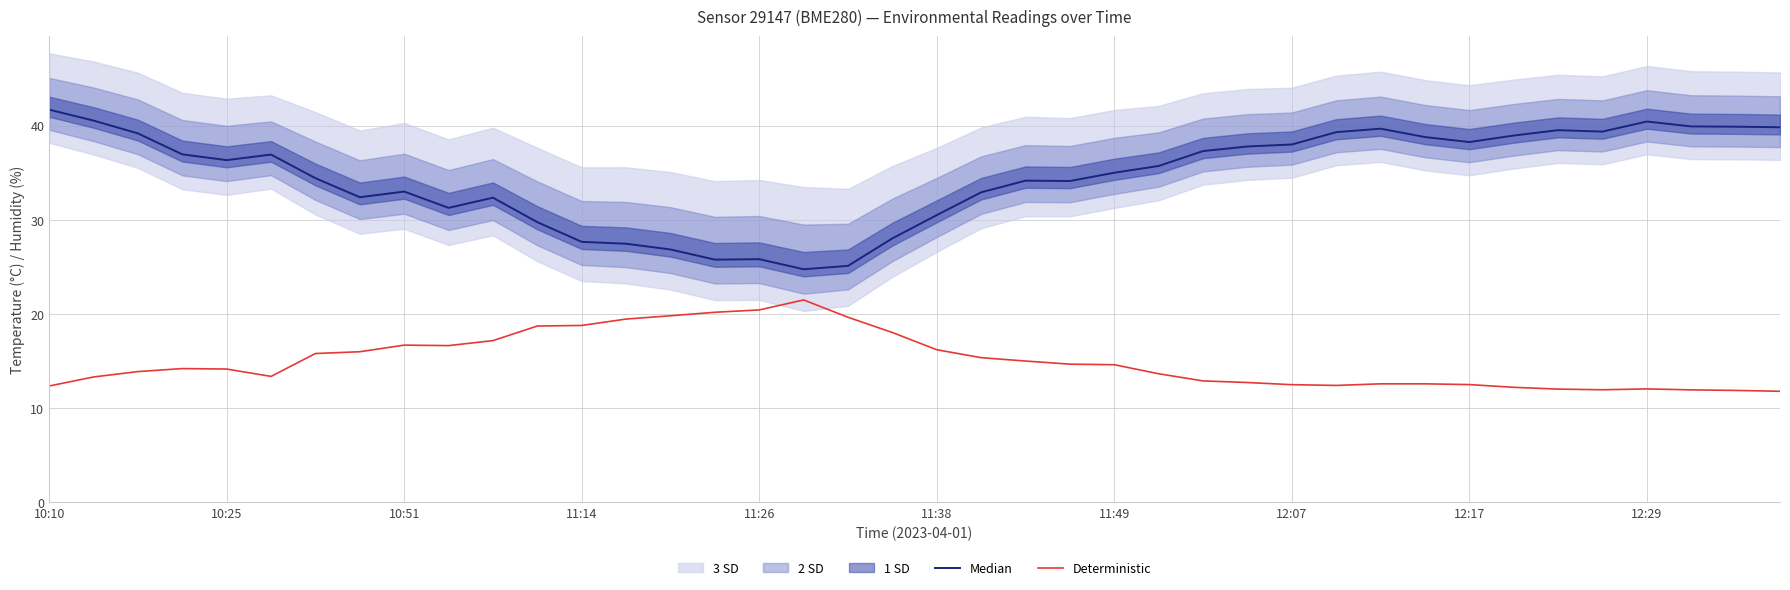

How many interior local peaks does the Deterministic series have?

4